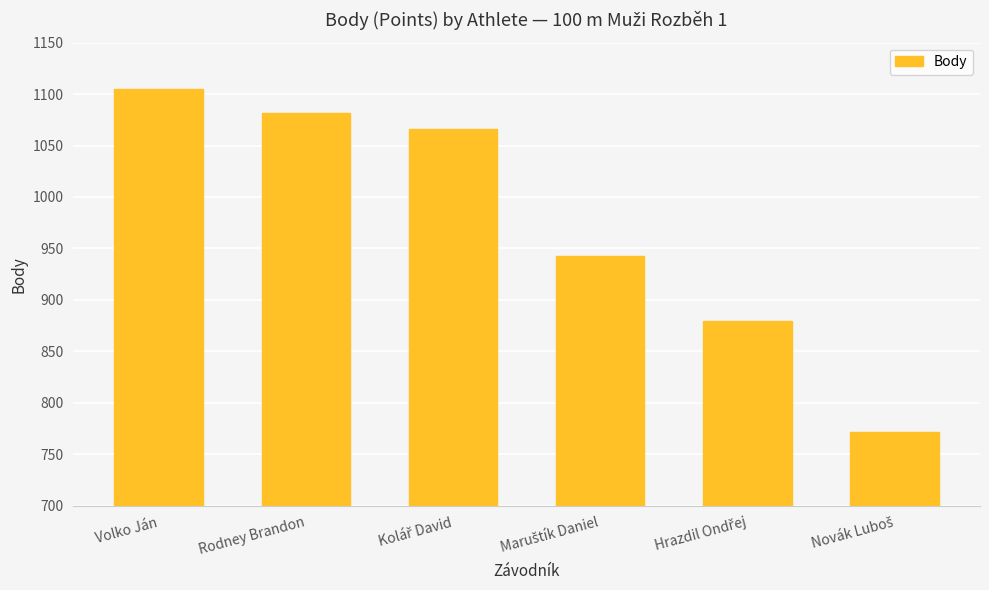

What value does the data have at Volko Ján, to the nearest 5?

1105